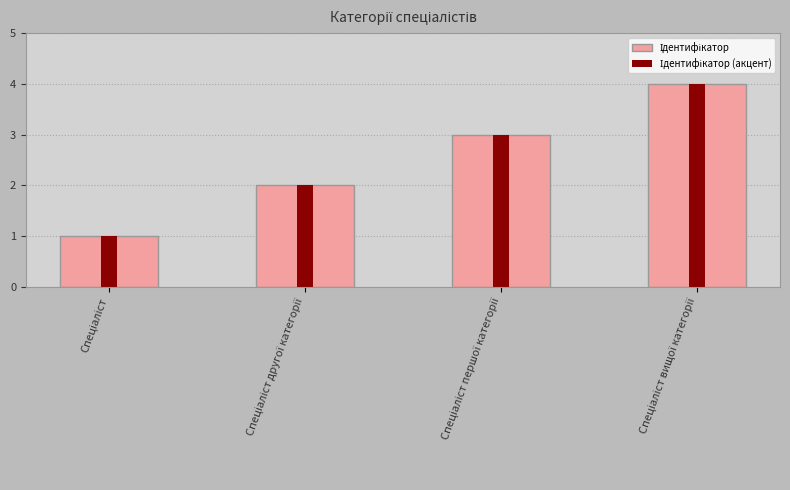

Which category has the highest value across all series?

Спеціаліст вищої категорії